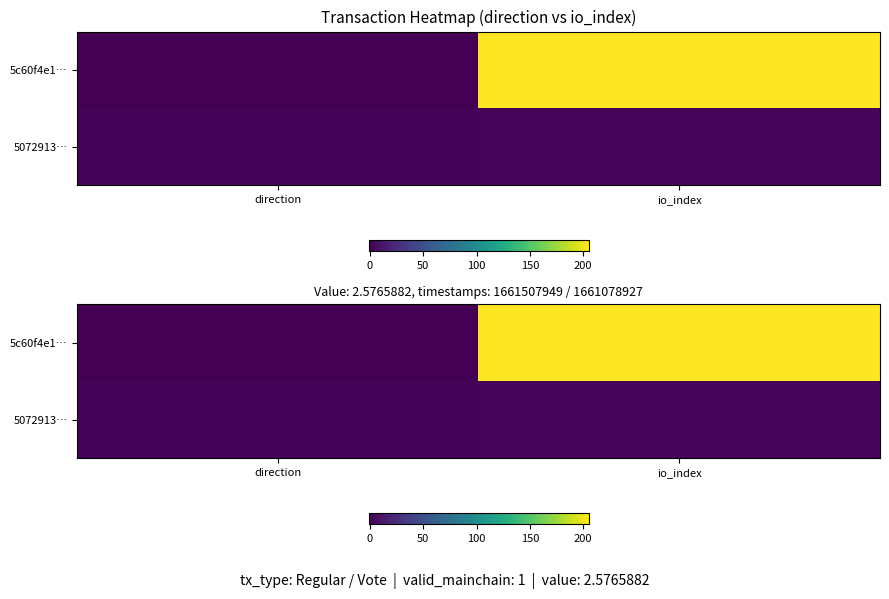

The value of 5c60f4e1… at direction is -1. True or false?

False